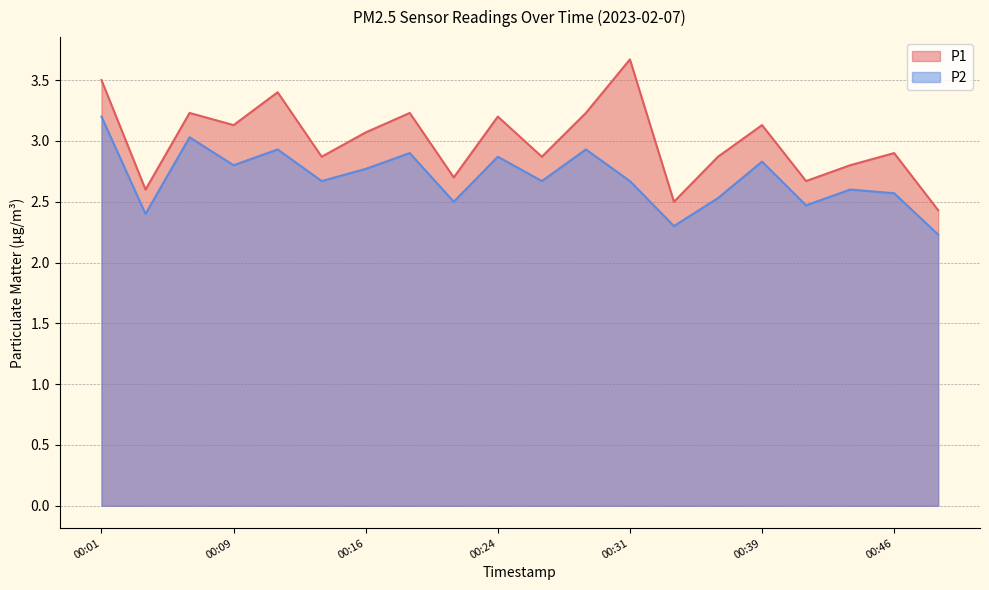

True or false: P1 and P2 cross at least once.

False